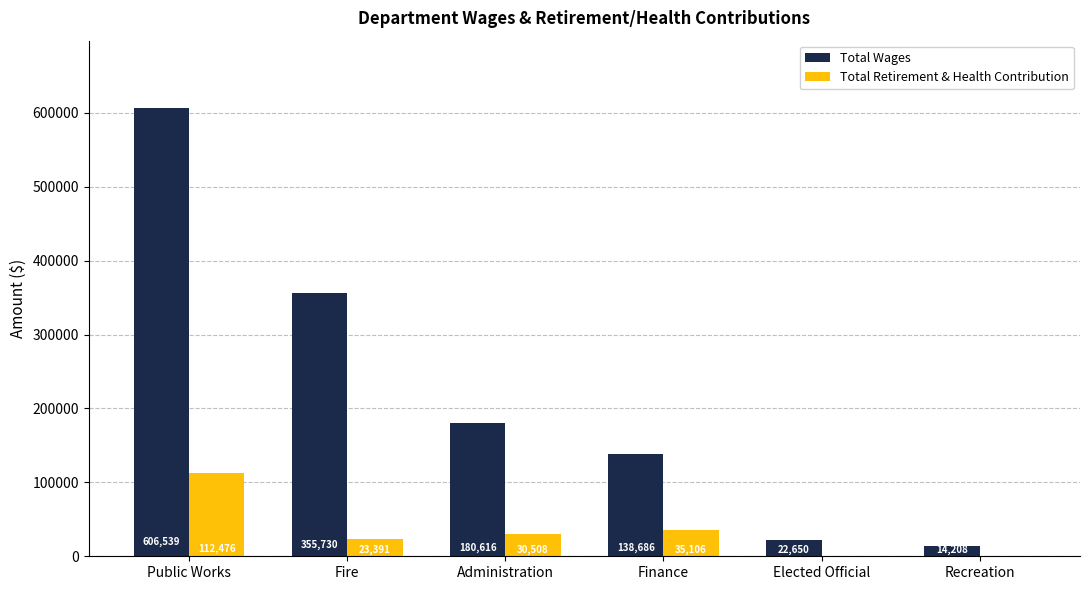

Reading left to right, what are all the values shown in this chart?

Total Wages: Public Works=606539	Fire=355730	Administration=180616	Finance=138686	Elected Official=22650	Recreation=14208
Total Retirement & Health Contribution: Public Works=112476	Fire=23391	Administration=30508	Finance=35106	Elected Official=0	Recreation=0